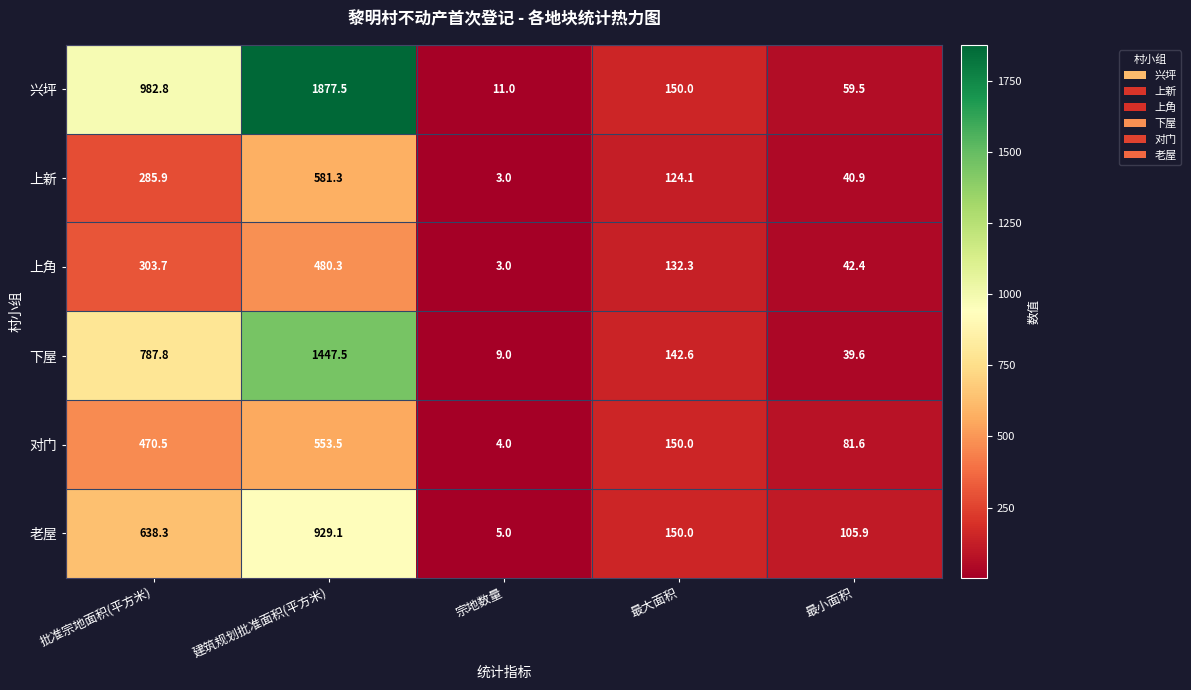

Which label corresponds to the largest value in the chart?

建筑规划批准面积(平方米)